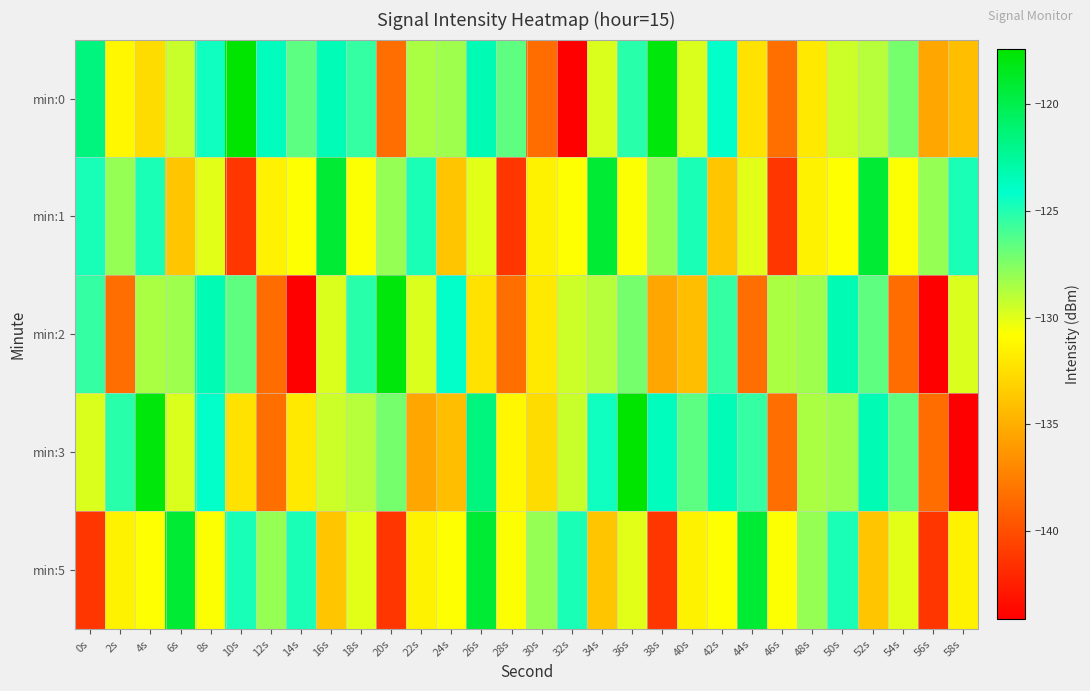

What is the difference between the highest and lowest values at 46s?

12.7